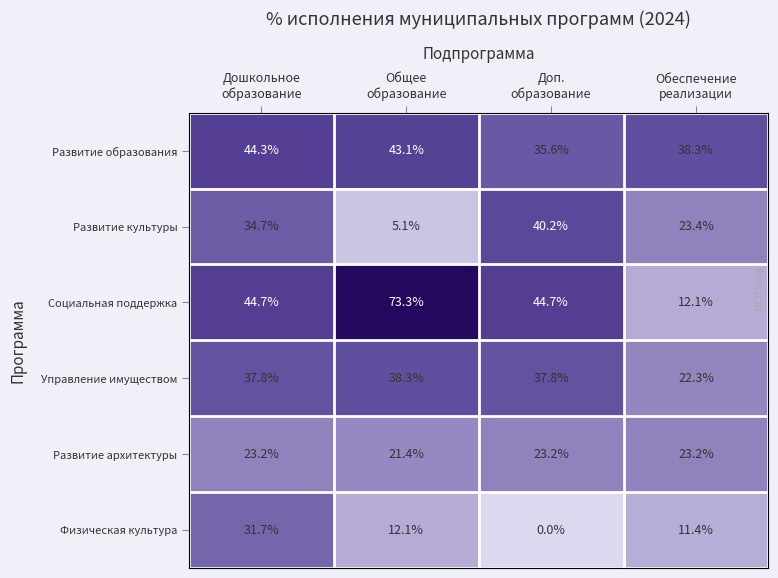

Rank the series by their maximum value, from highest to lowest.

Социальная поддержка, Развитие образования, Развитие культуры, Управление имуществом, Физическая культура, Развитие архитектуры